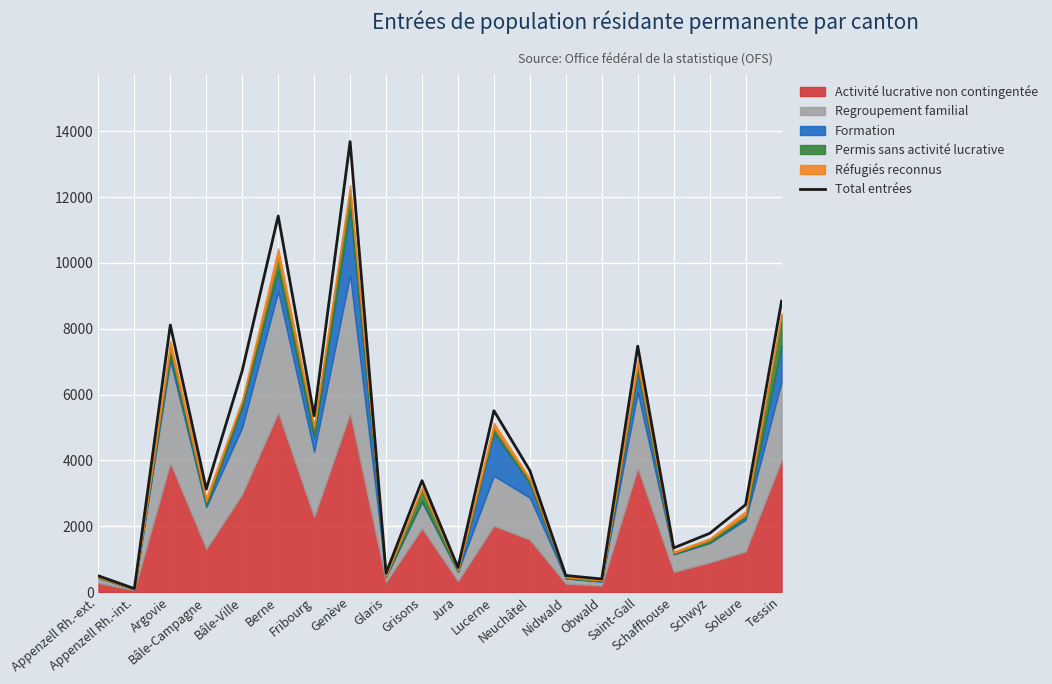

Which category has the lowest value across all series?

Appenzell Rh.-int.